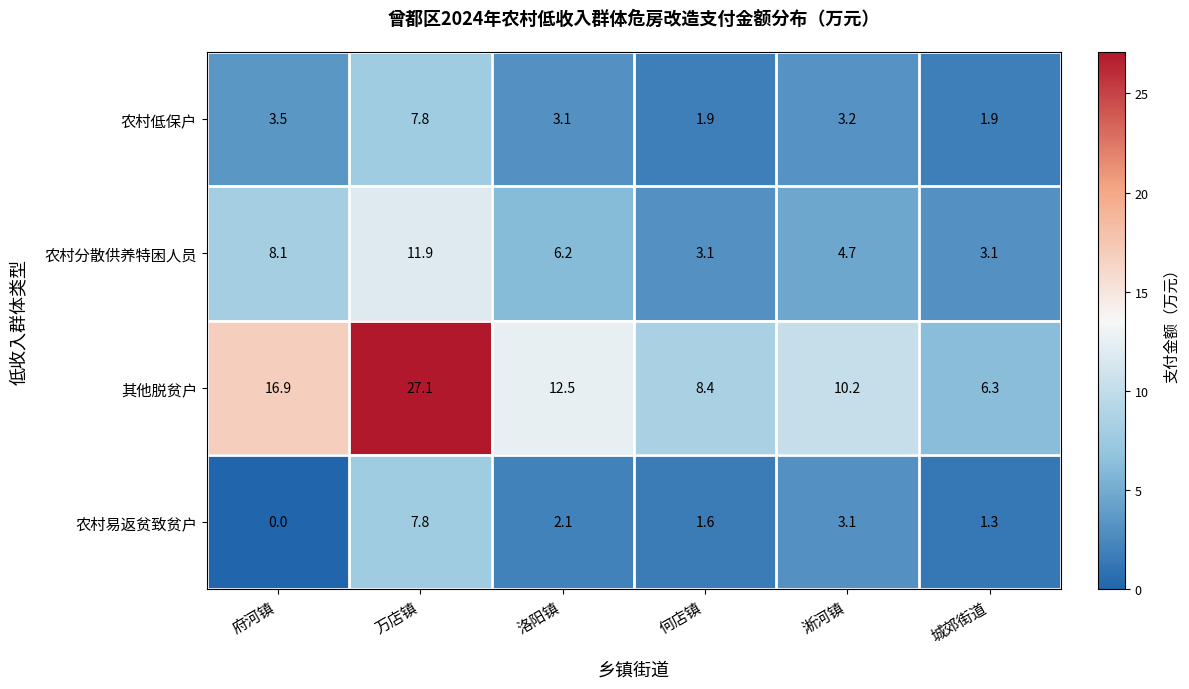

At which label is 农村低保户 closest to 4?

府河镇